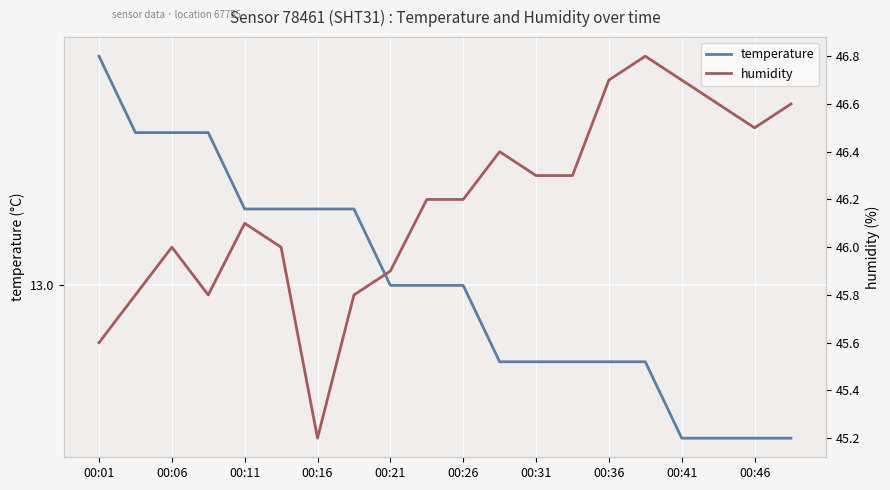

True or false: humidity and temperature intersect in this chart.

False